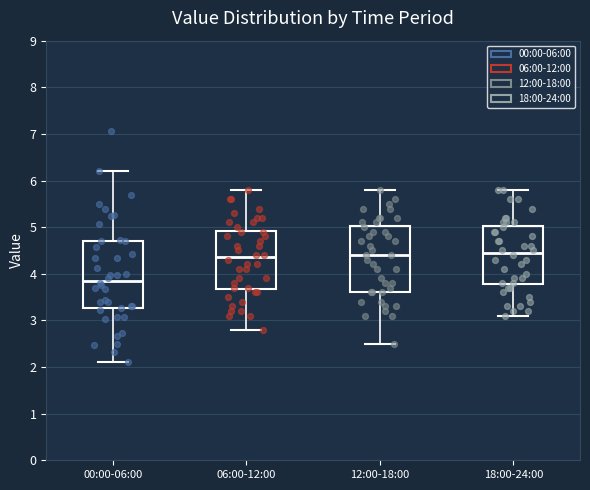

Reading left to right, read every box against the y-axis: the position of its median line, the range the box covers, and the ends of its whiskers. The values are not printed on the chart, so give them approximately, as read against the axis.

00:00-06:00: median 3.9, box 3.3 to 4.7, whiskers 2.1 to 6.2
06:00-12:00: median 4.4, box 3.7 to 4.9, whiskers 2.8 to 5.8
12:00-18:00: median 4.4, box 3.6 to 5.0, whiskers 2.5 to 5.8
18:00-24:00: median 4.5, box 3.8 to 5.0, whiskers 3.1 to 5.8